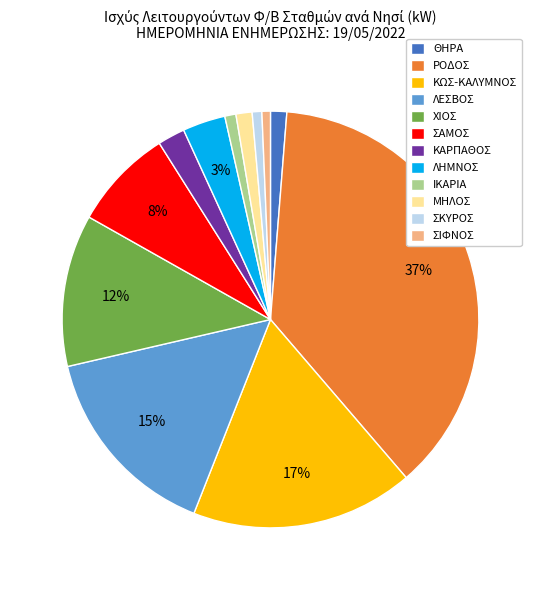

Is the sum of ΣΑΜΟΣ and ΙΚΑΡΙΑ greater than half?

No